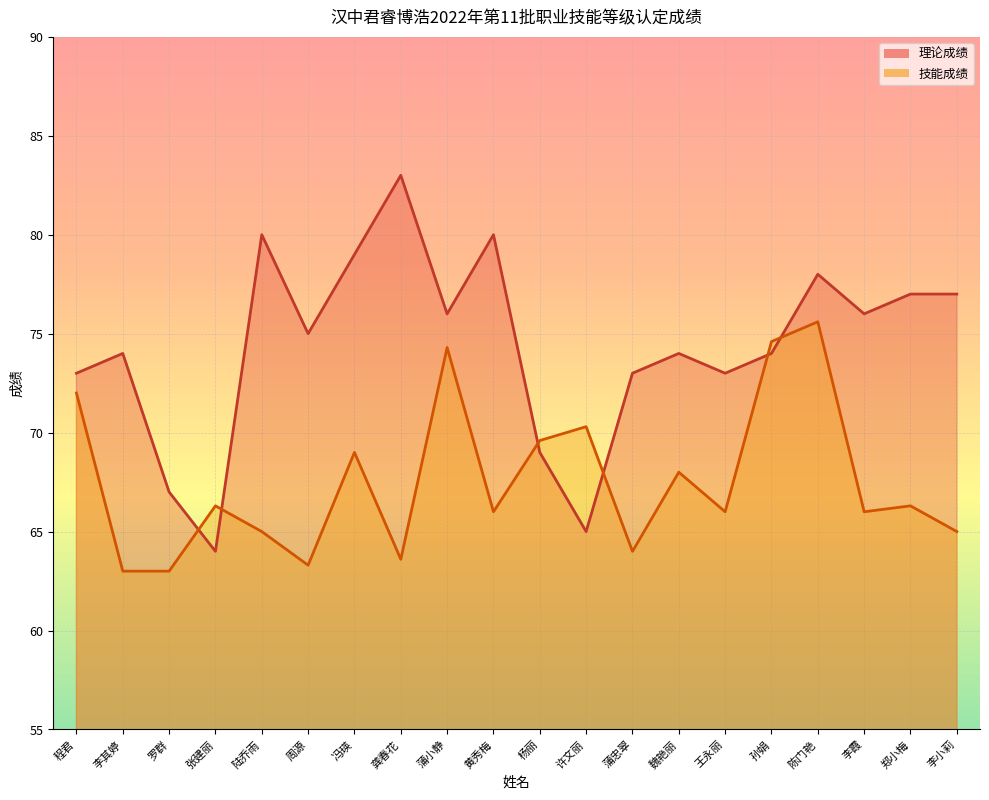

Rank the series by their average value, from lowest to highest.

技能成绩, 理论成绩